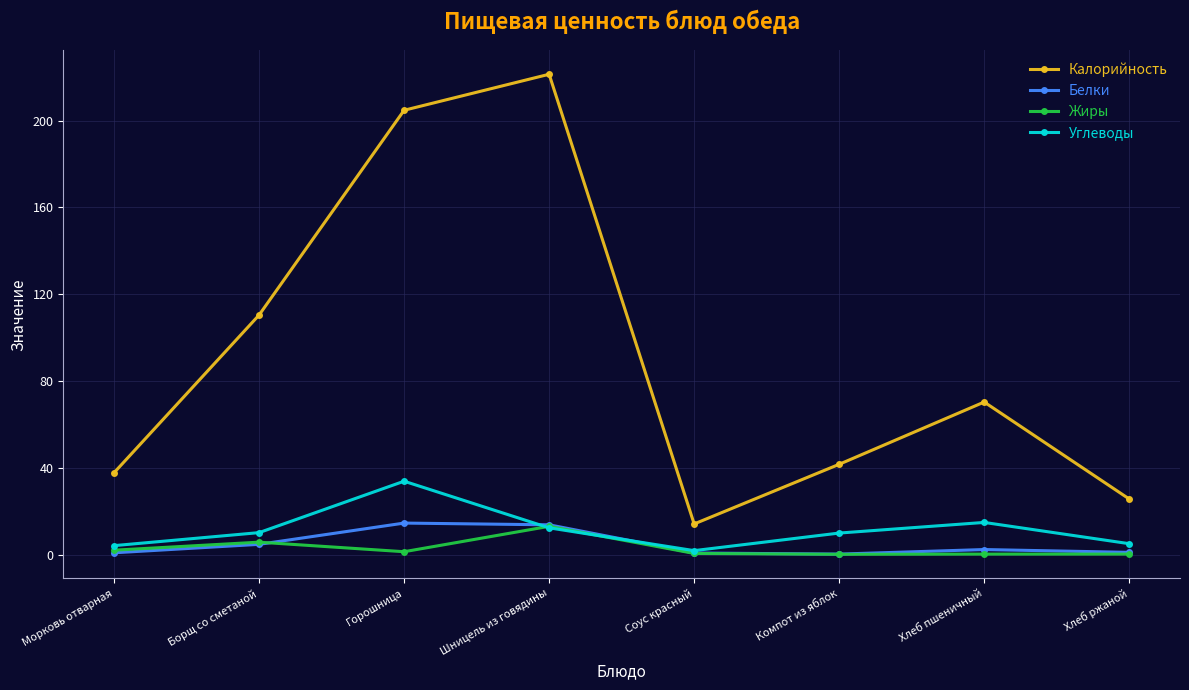

How many lines are shown in the chart?

4